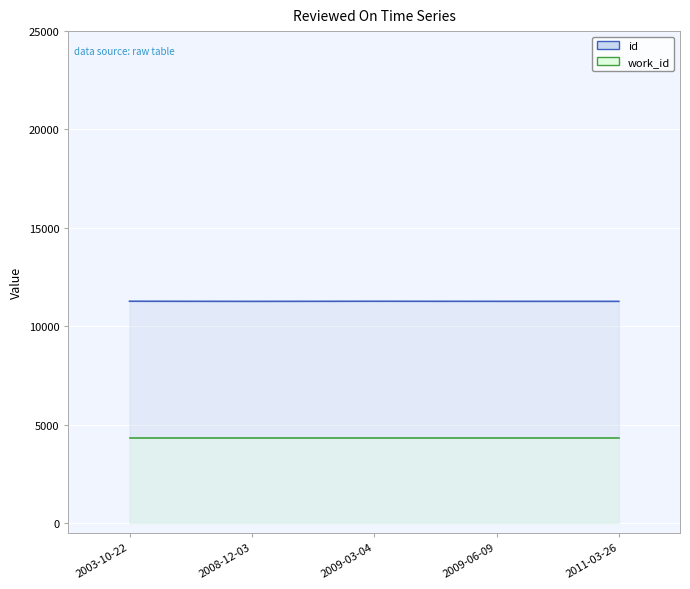

True or false: id and work_id cross at least once.

False